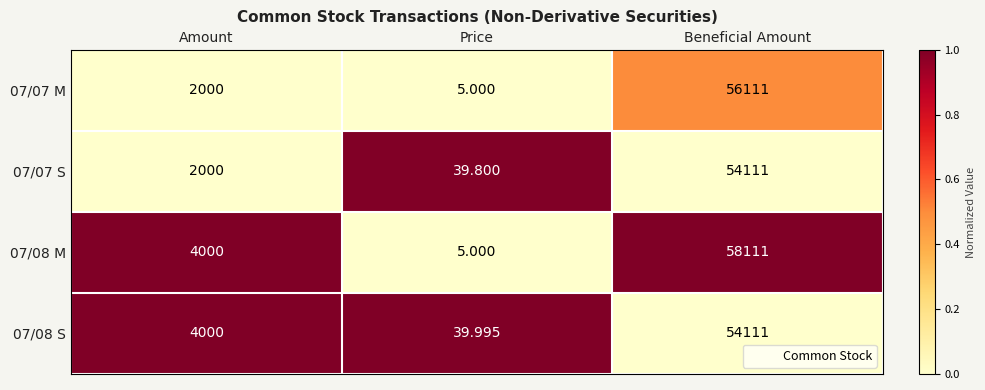

Rank the categories by 07/07 S value from lowest to highest.

Price, Amount, Beneficial Amount